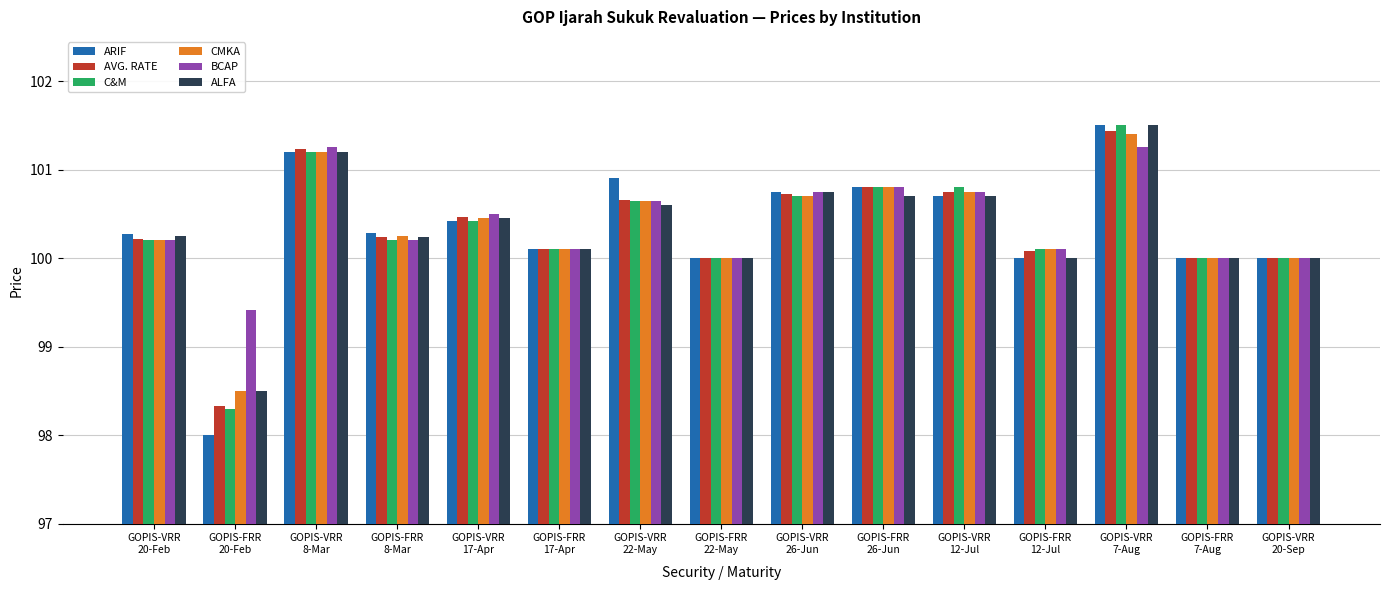

What is the sum of the C&M values at GOPIS-VRR
7-Aug and GOPIS-FRR
8-Mar?

201.7